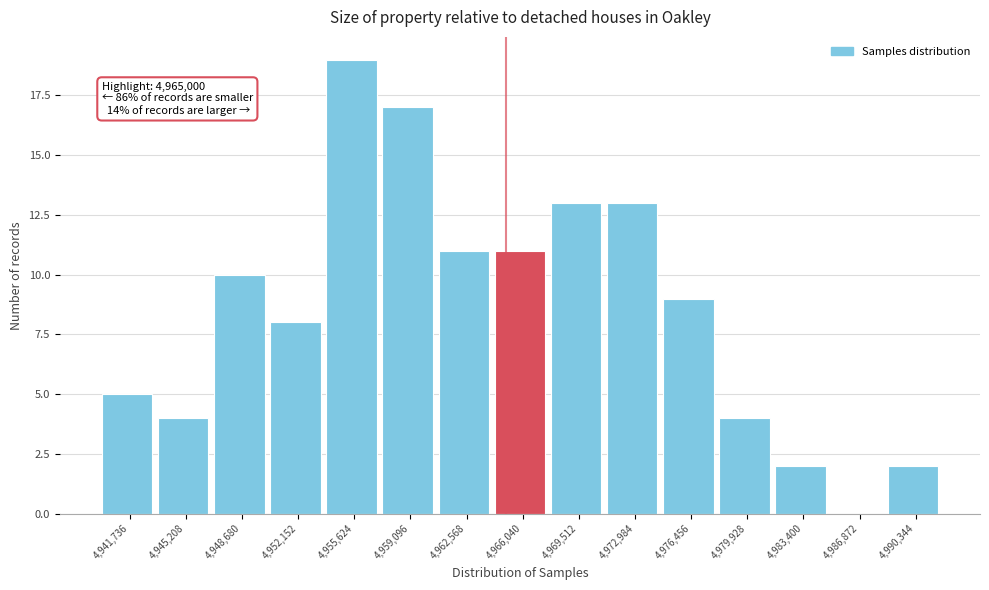

Which range on the x-axis has the tallest bar?

4954000 to 4957500